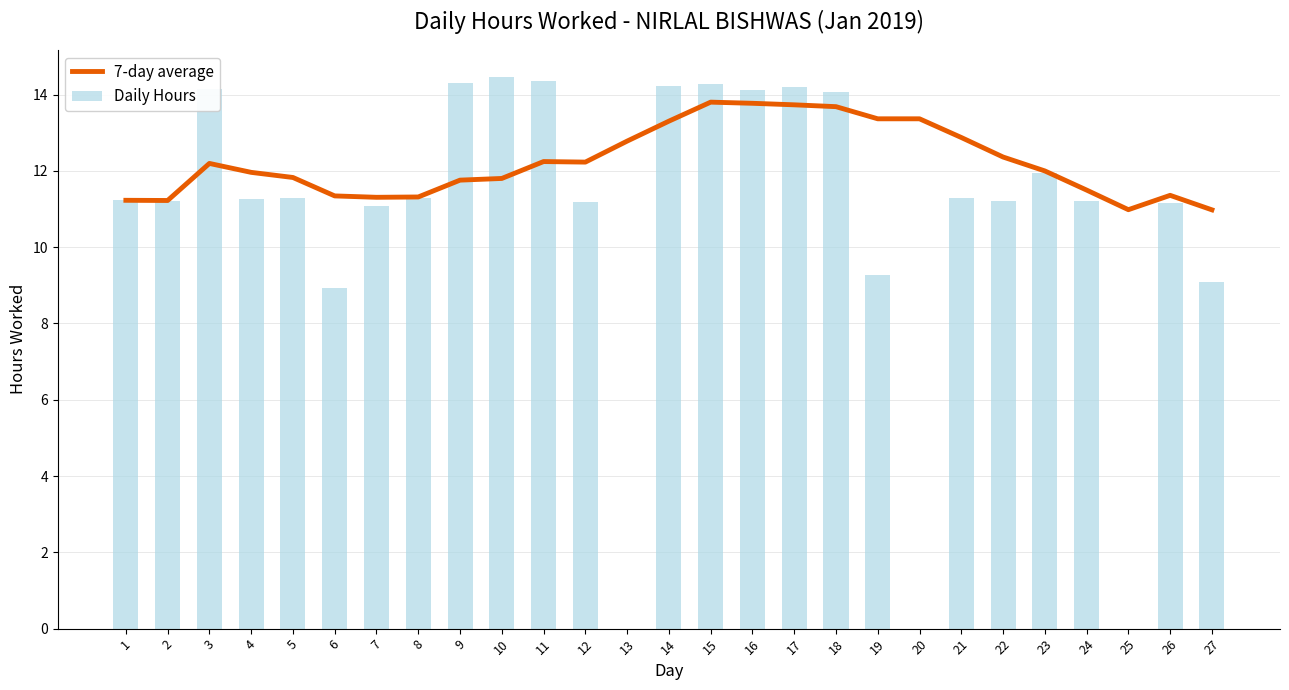

Which series has the largest total across all categories?

7-day average